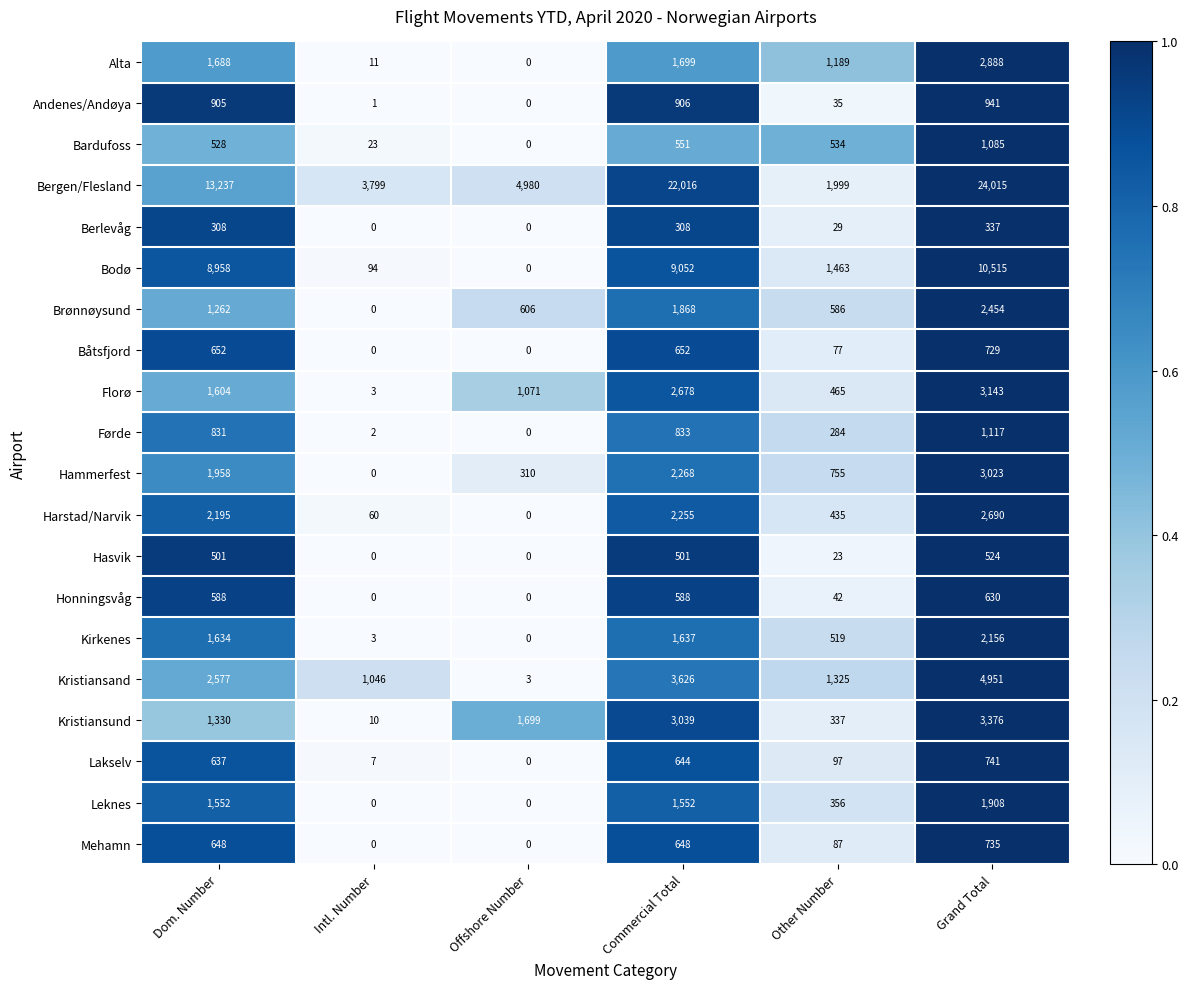

Rank the series at Other Number from lowest to highest value.

Hasvik, Berlevåg, Andenes/Andøya, Honningsvåg, Båtsfjord, Mehamn, Lakselv, Førde, Kristiansund, Leknes, Harstad/Narvik, Florø, Kirkenes, Bardufoss, Brønnøysund, Hammerfest, Alta, Kristiansand, Bodø, Bergen/Flesland